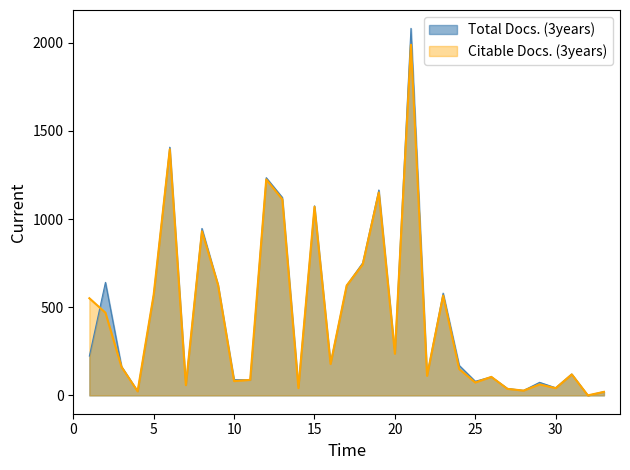

Which series changed the most between 6 and 10?

Total Docs. (3years)